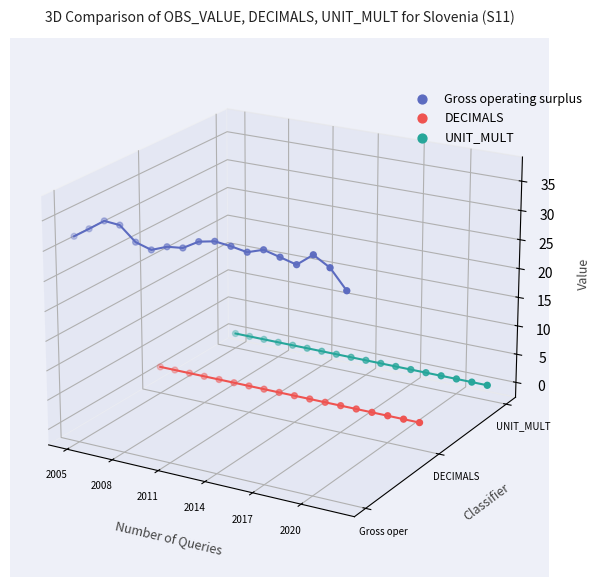

Is the value of DECIMALS at 7 greater than the value of UNIT_MULT at 2005?

No